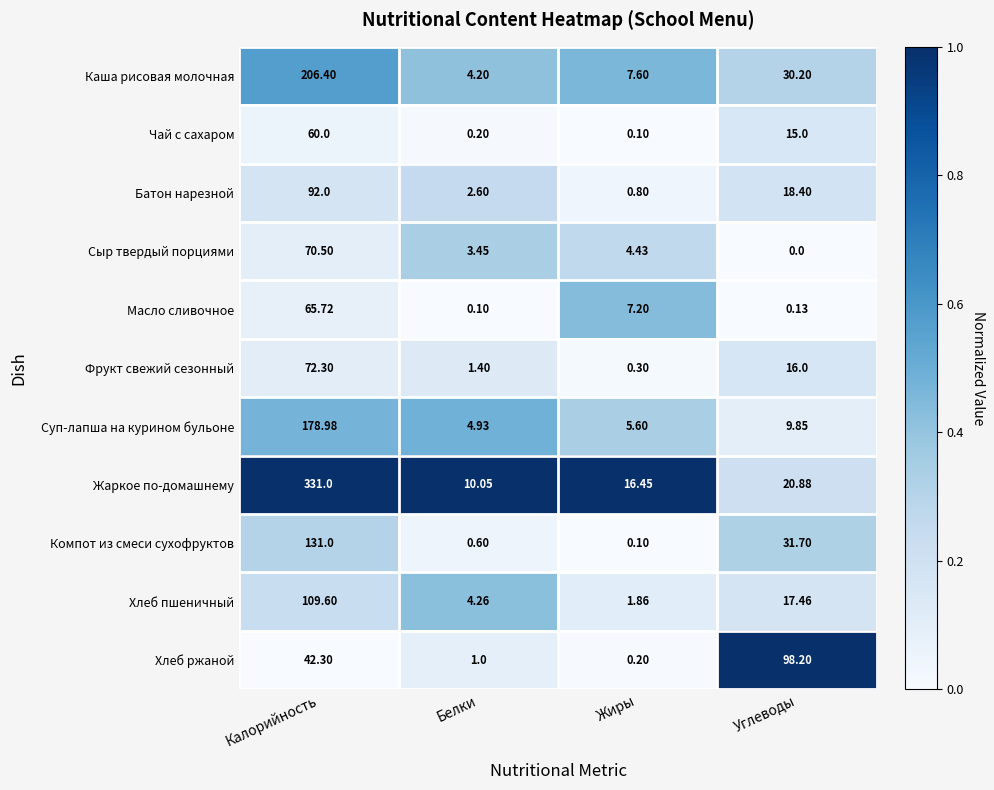

At how many categories does at least one series exceed 0?

4